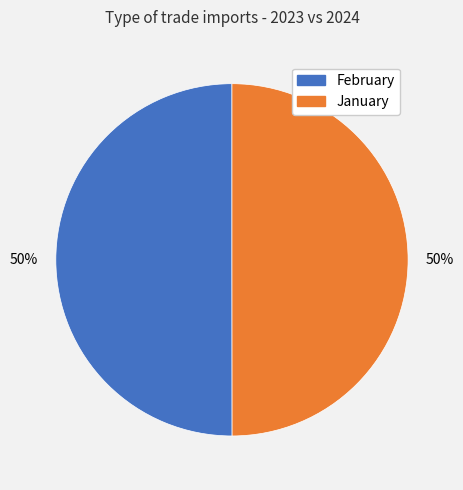

How many slices are in this pie chart?

2